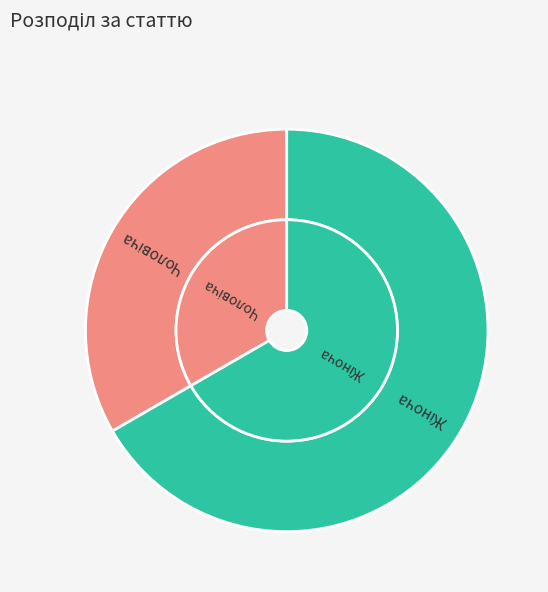

To the nearest percent, what is the average slice percentage?

50%